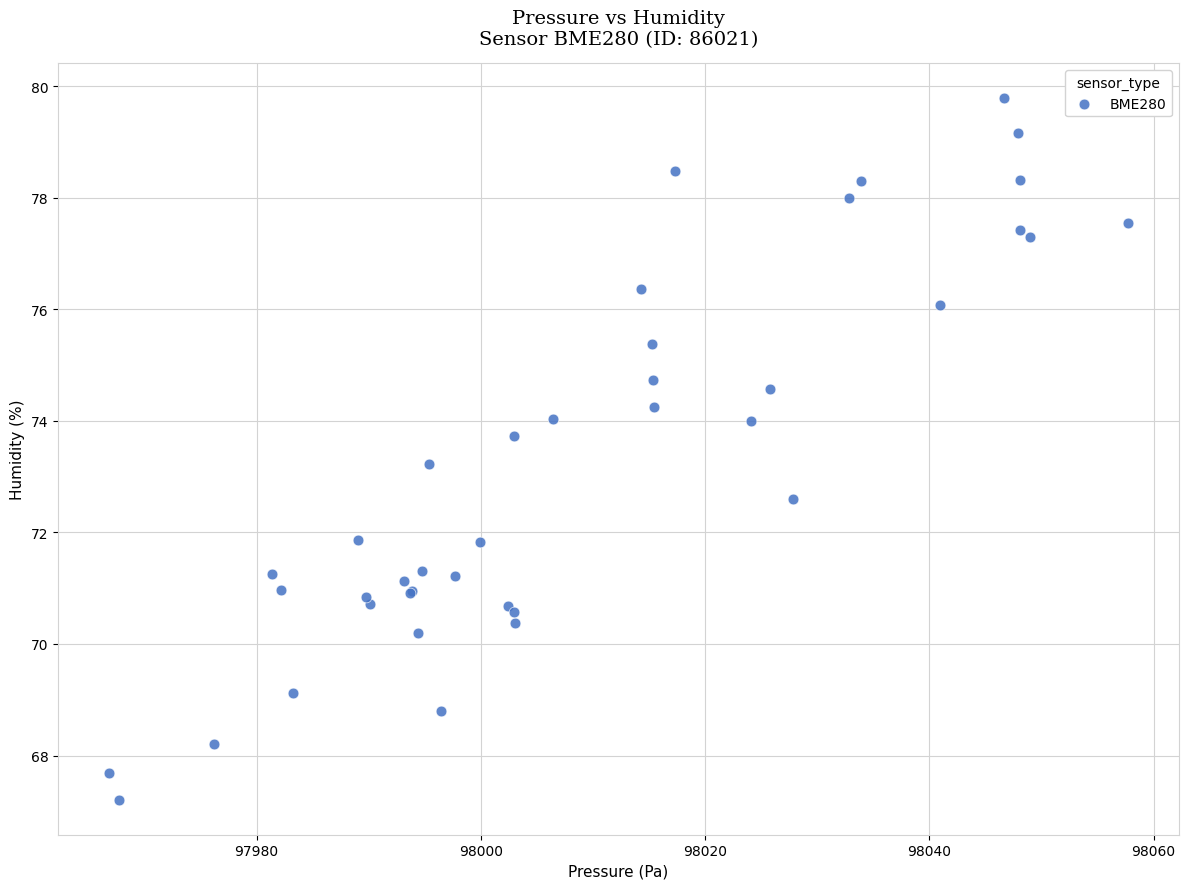

What Y value in the scatter plot is closest to 73?

73.2